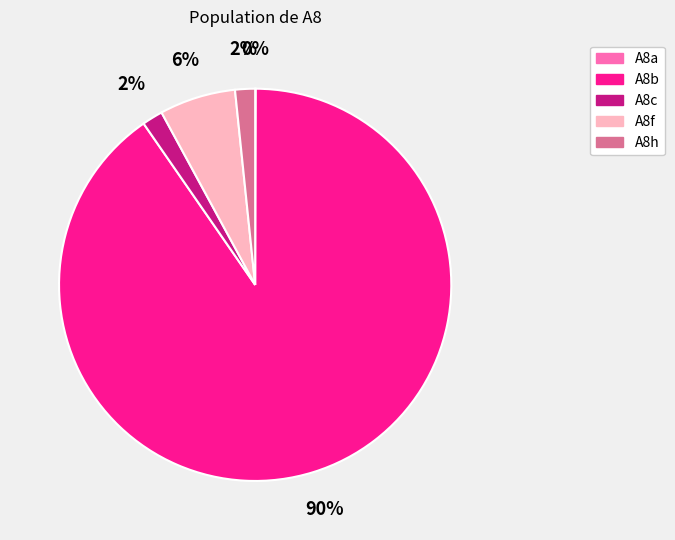

Which has a higher value, A8b or A8f?

A8b